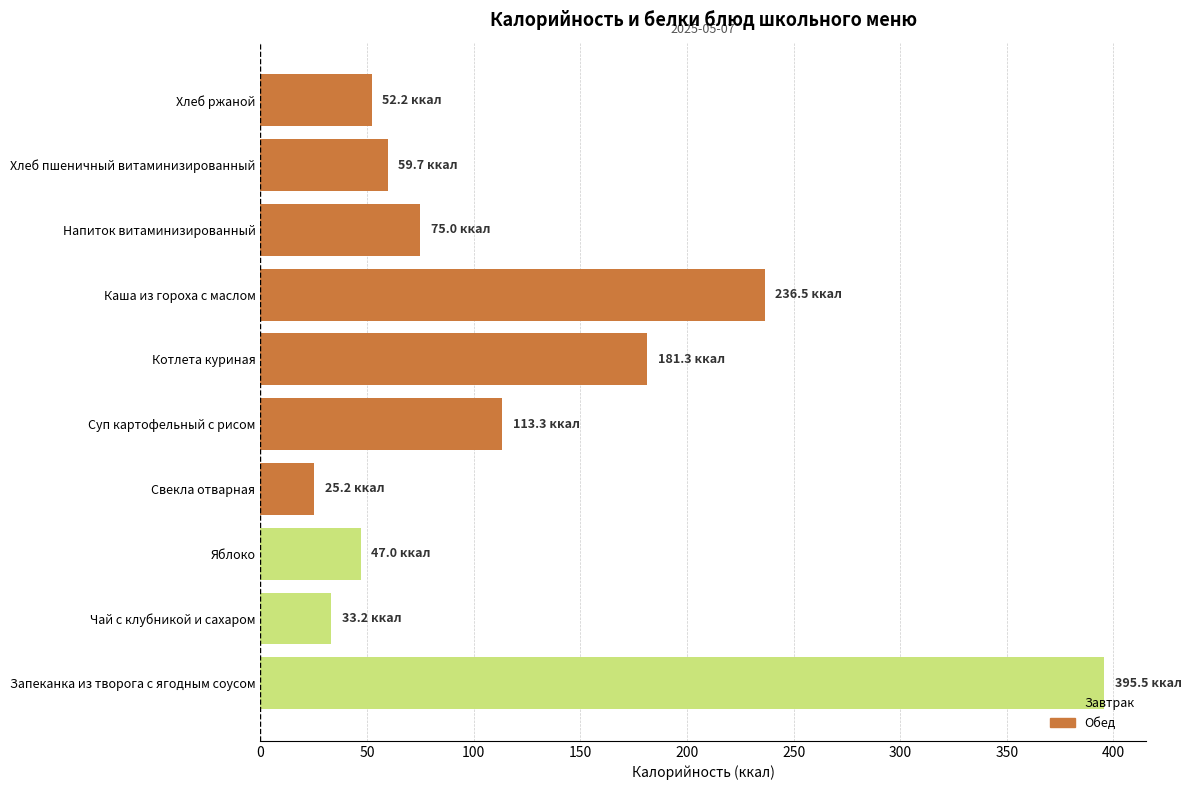

Reading bottom to top, transcribe all the data shown in this chart.

Запеканка из творога с ягодным соусом=395.5	Чай с клубникой и сахаром=33.2	Яблоко=47.0	Свекла отварная=25.2	Суп картофельный с рисом=113.3	Котлета куриная=181.3	Каша из гороха с маслом=236.5	Напиток витаминизированный=75.0	Хлеб пшеничный витаминизированный=59.7	Хлеб ржаной=52.2